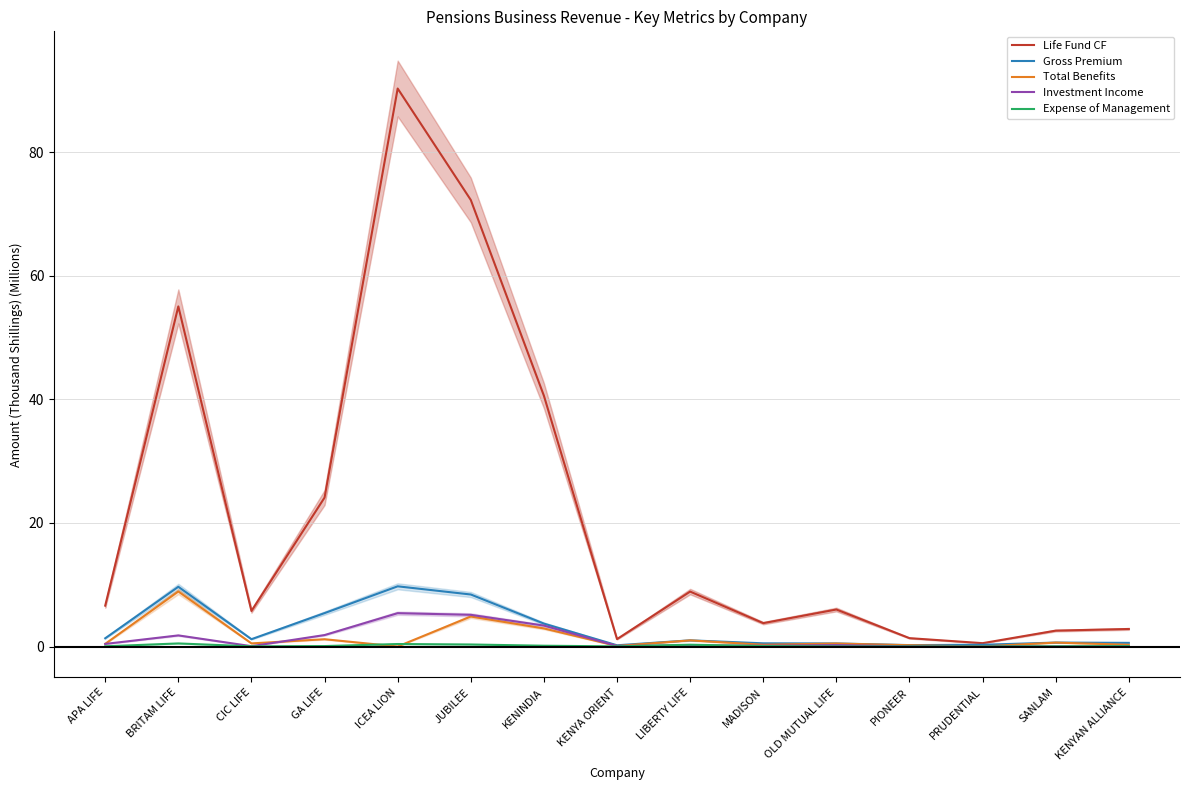

Is this an area chart (filled region under the line)?

No